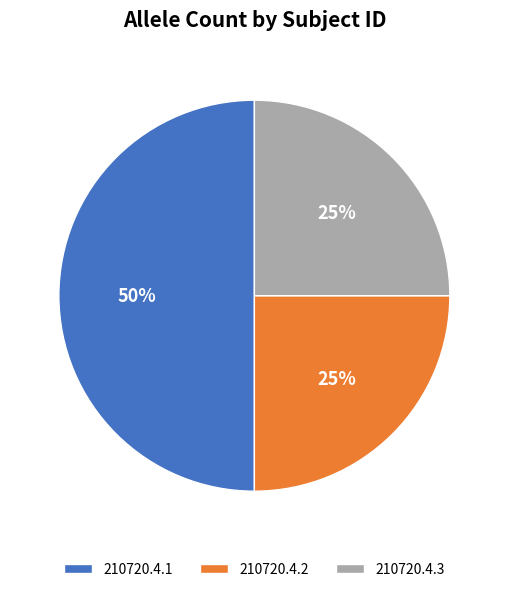

Is the sum of 210720.4.2 and 210720.4.1 greater than half?

Yes